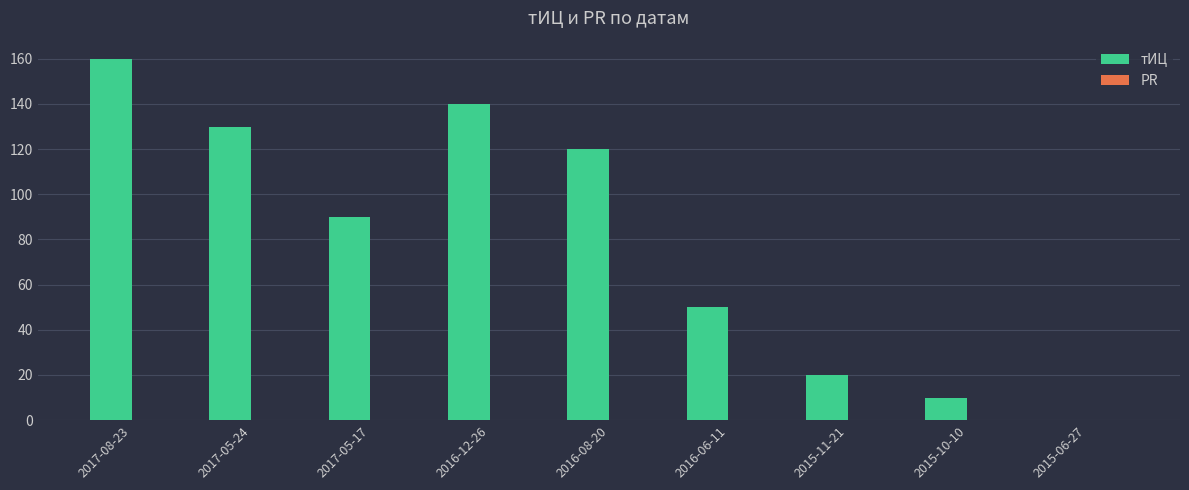

Count the number of categories in the chart.

9